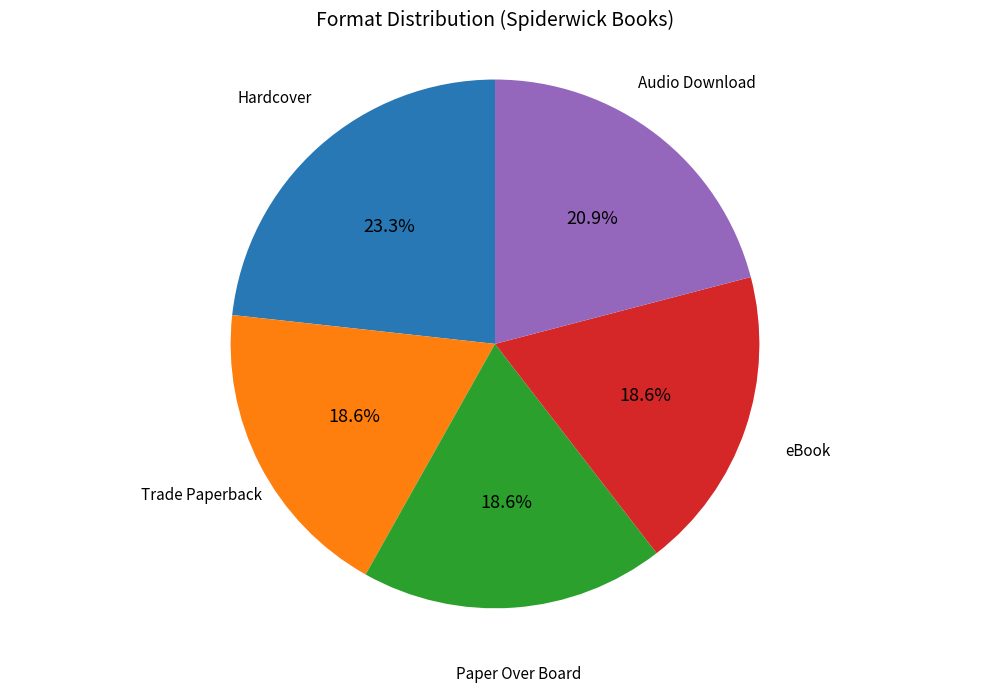

Count the number of slices in the pie.

5